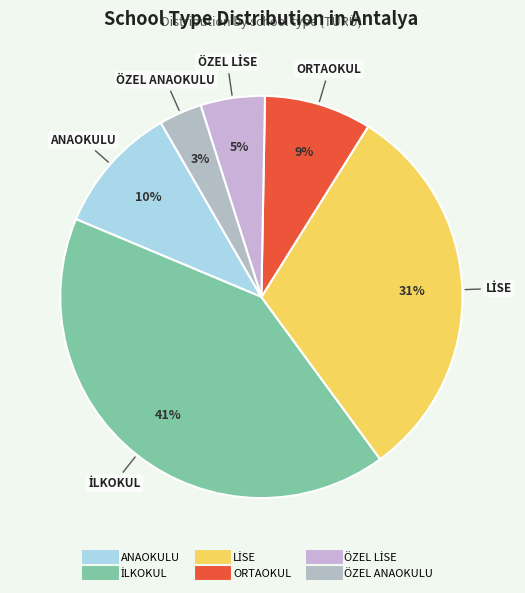

To the nearest percent, what is the average slice percentage?

17%